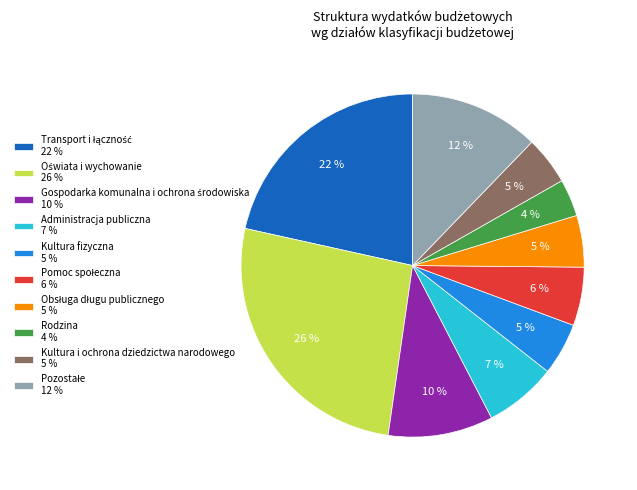

Does Kultura fizyczna 5 % account for over 50% of the chart?

No